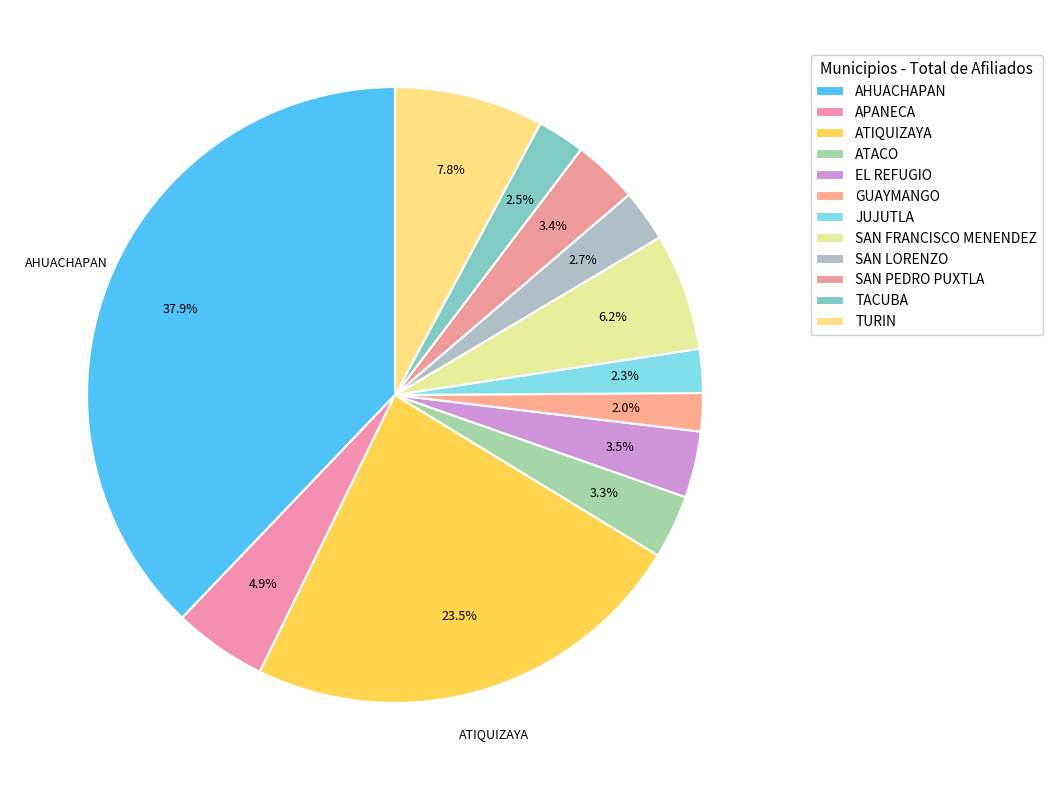

What is the largest slice in the pie chart?

AHUACHAPAN